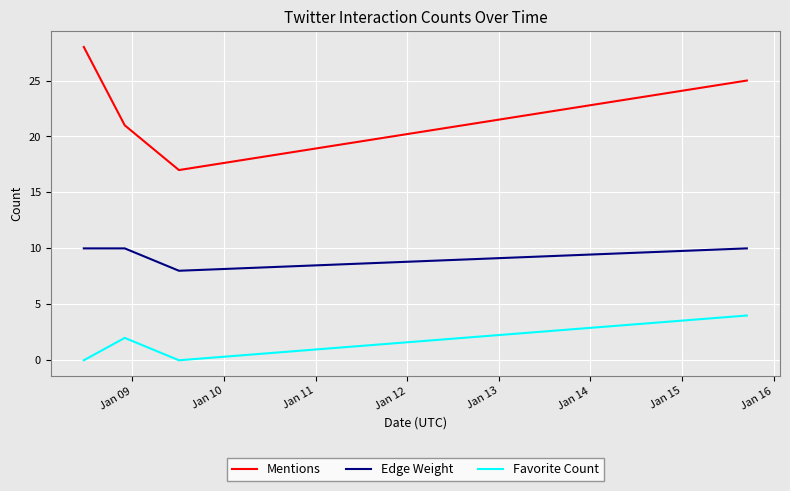

How many interior local peaks does the Favorite Count series have?

1